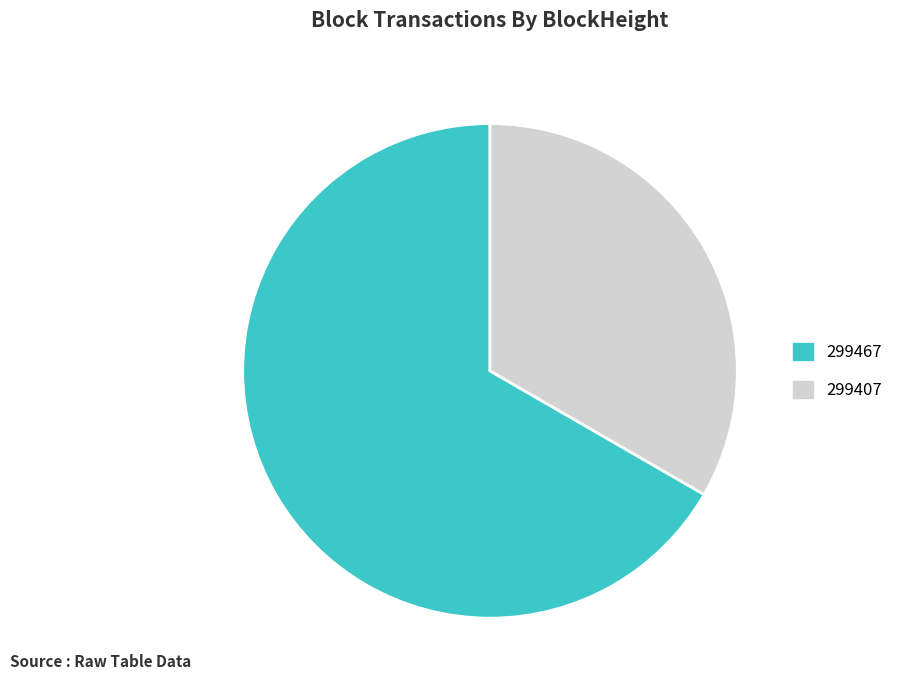

Between 299407 and 299467, which is larger?

299467